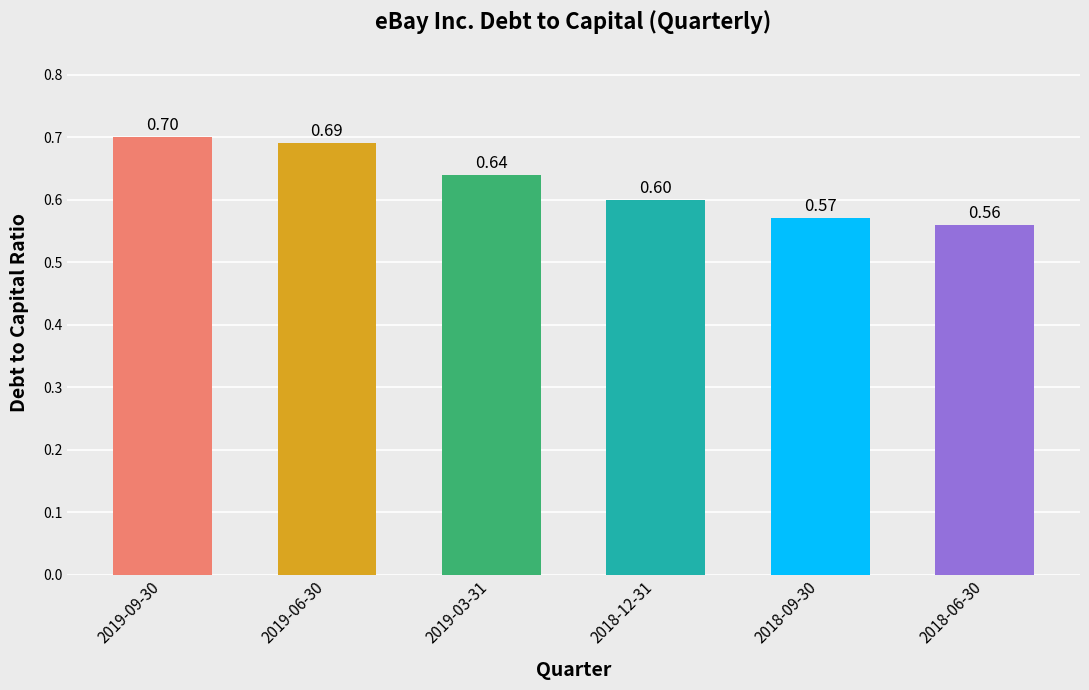

List the labels in order of value, largest first.

2019-09-30, 2019-06-30, 2019-03-31, 2018-12-31, 2018-09-30, 2018-06-30